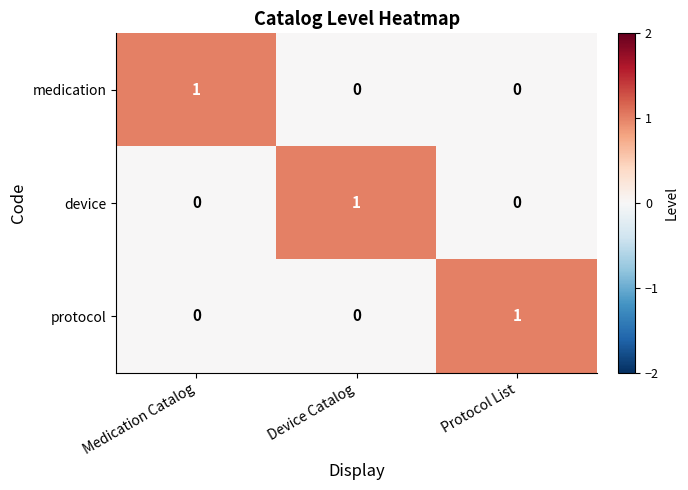

True or false: device has a value of 1 at Device Catalog.

True